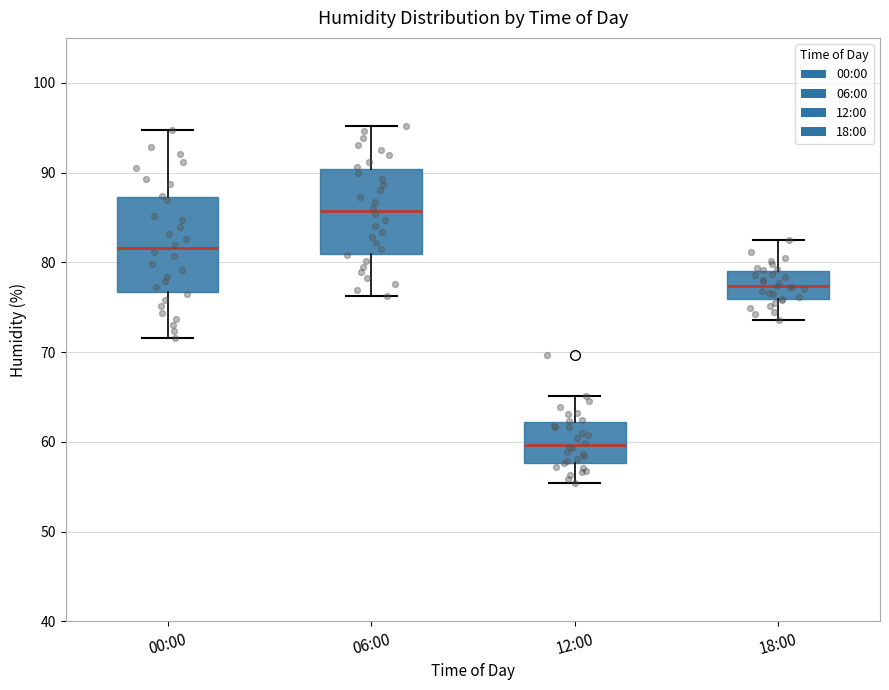

Where does the upper whisker of the box for 06:00 end on the y-axis? The values are not printed on the chart, so give them approximately, as read against the axis.

95